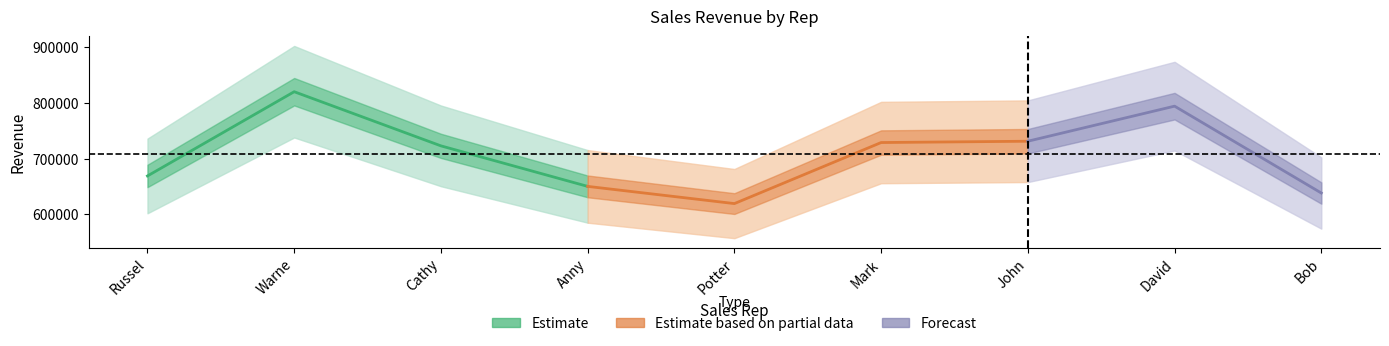

What is the sum of the Per Year values at Bob and John?

1369236